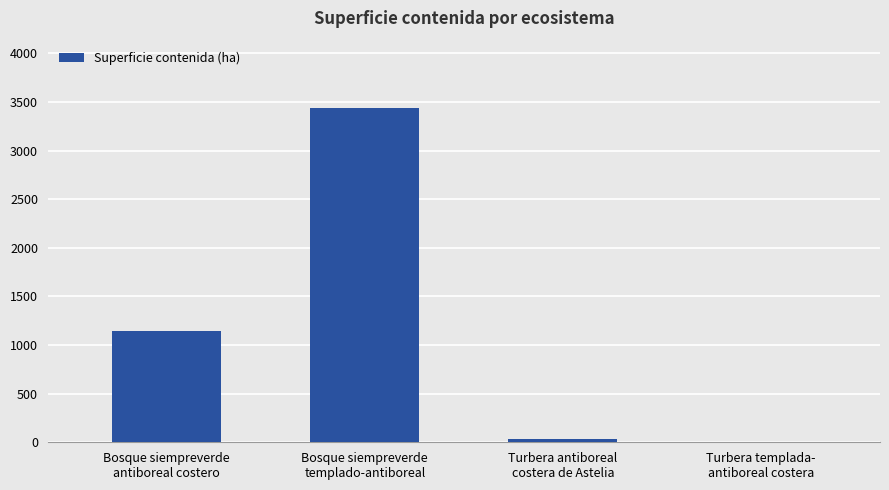

Count the number of values greater than 1143.

2